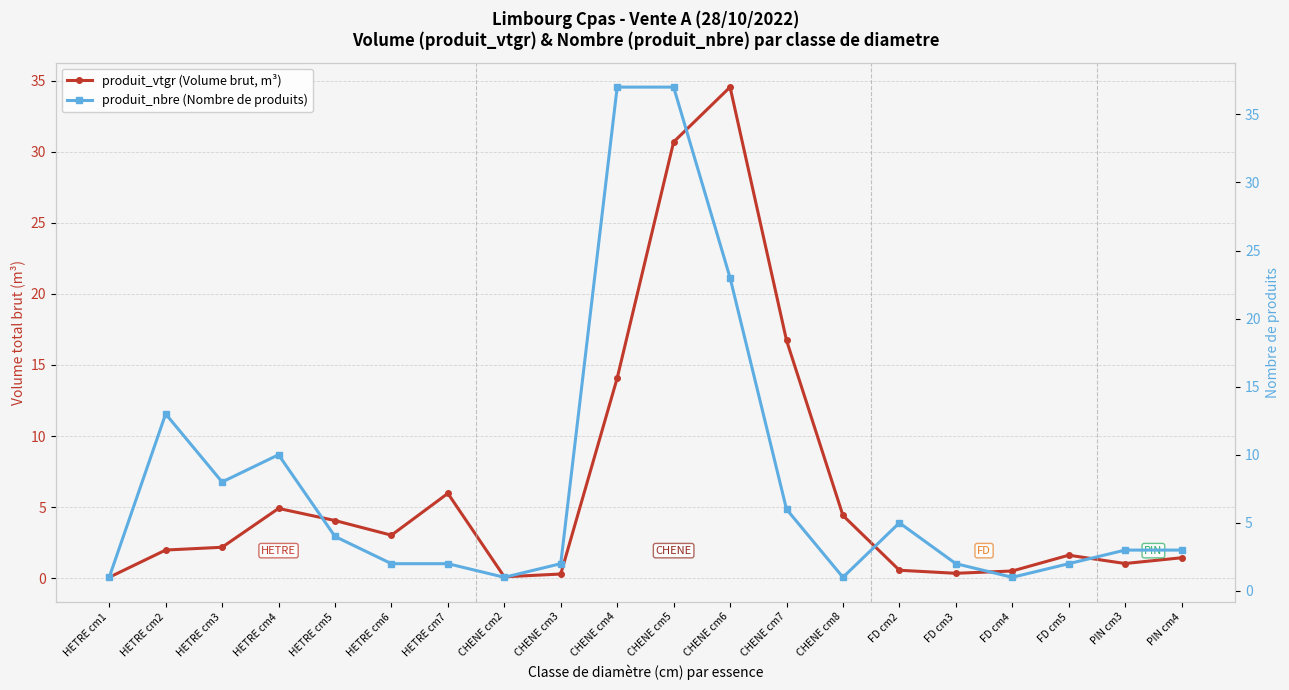

What are all the series names shown in the legend?

produit_vtgr (Volume brut, m³), produit_nbre (Nombre de produits)